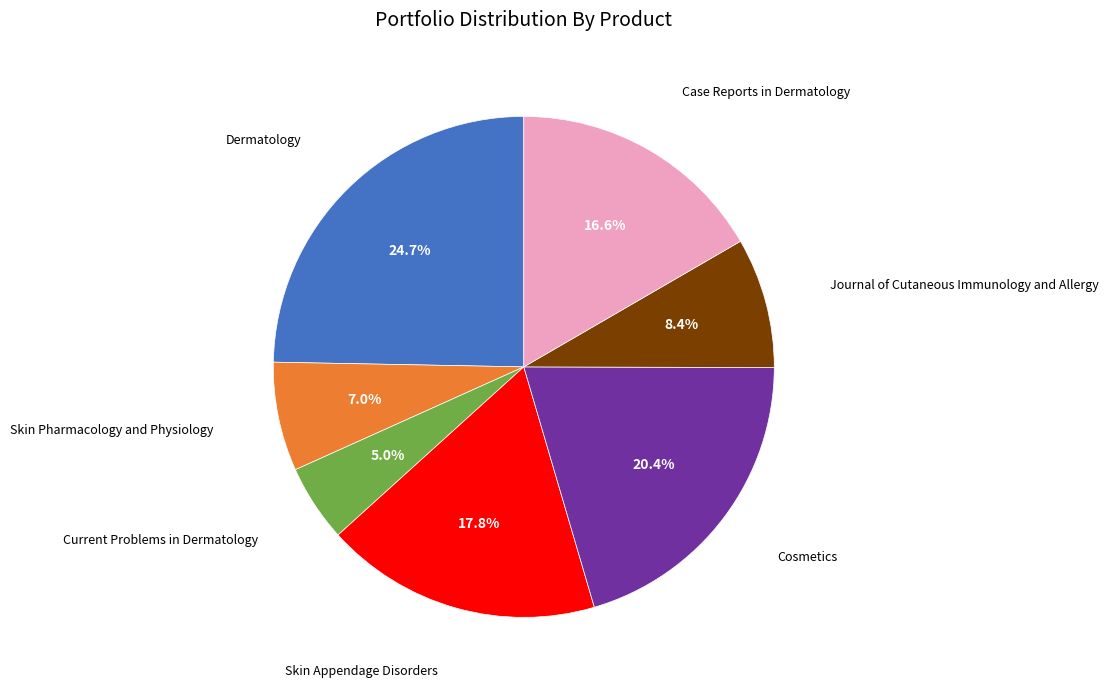

Is there any slice that represents more than half of the pie?

No